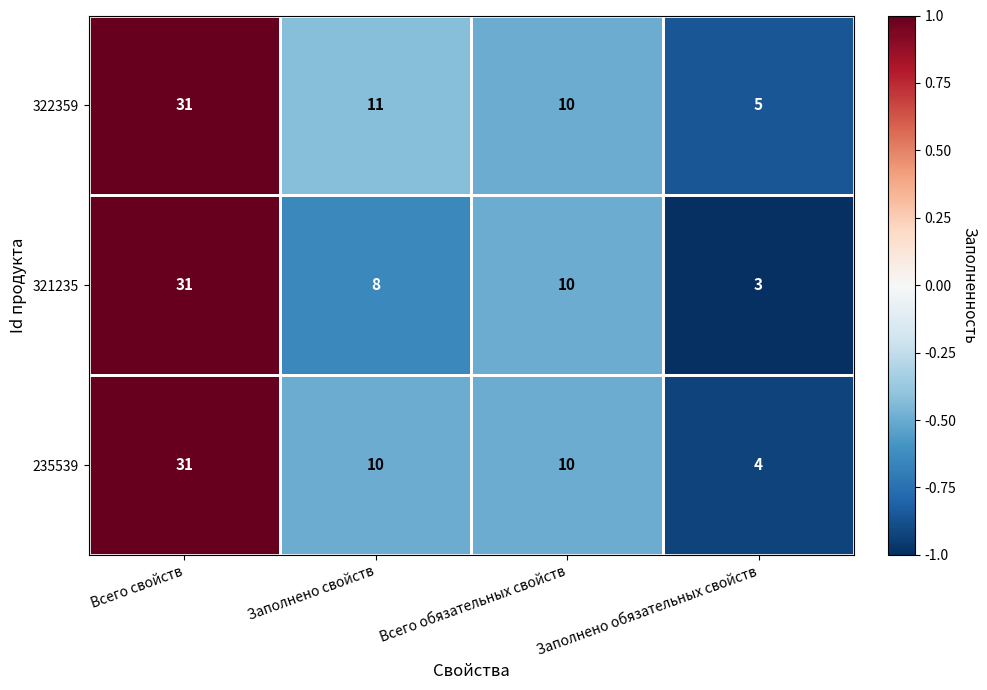

What value does the 322359 series have at Всего свойств?

31